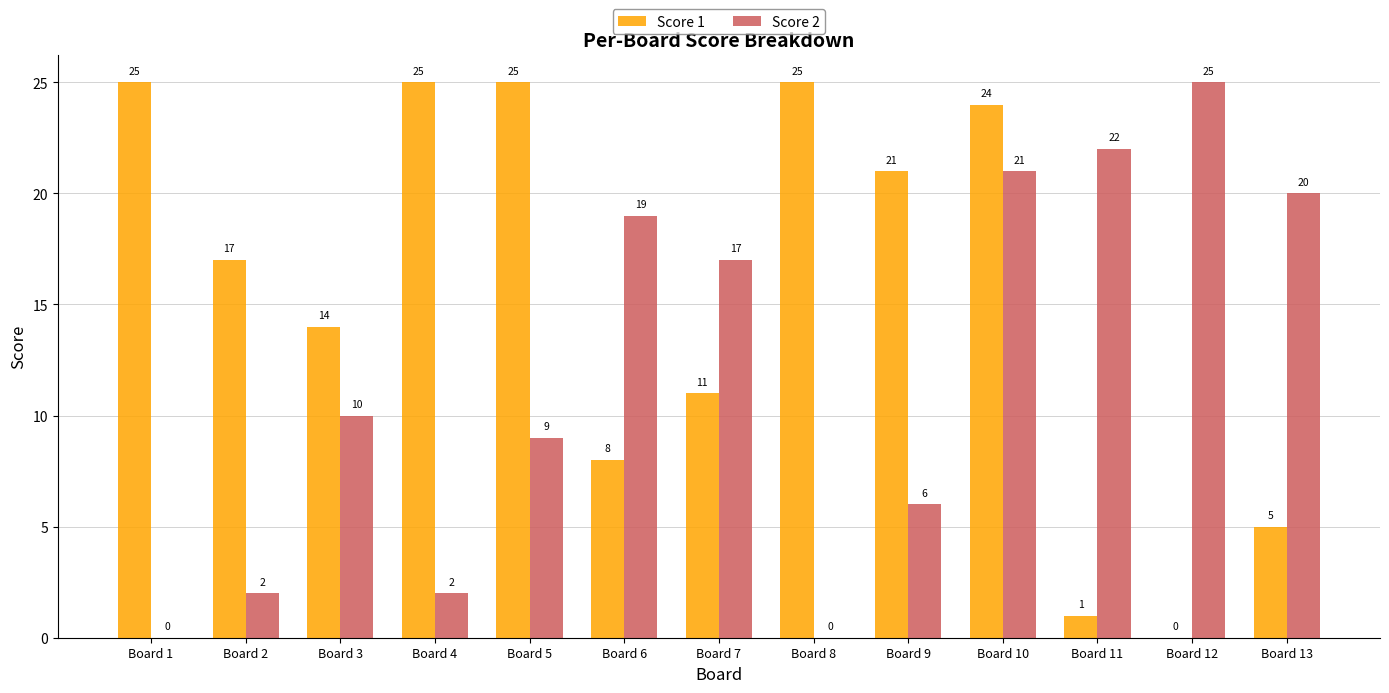

What is the sum of all Score 1 values?

201